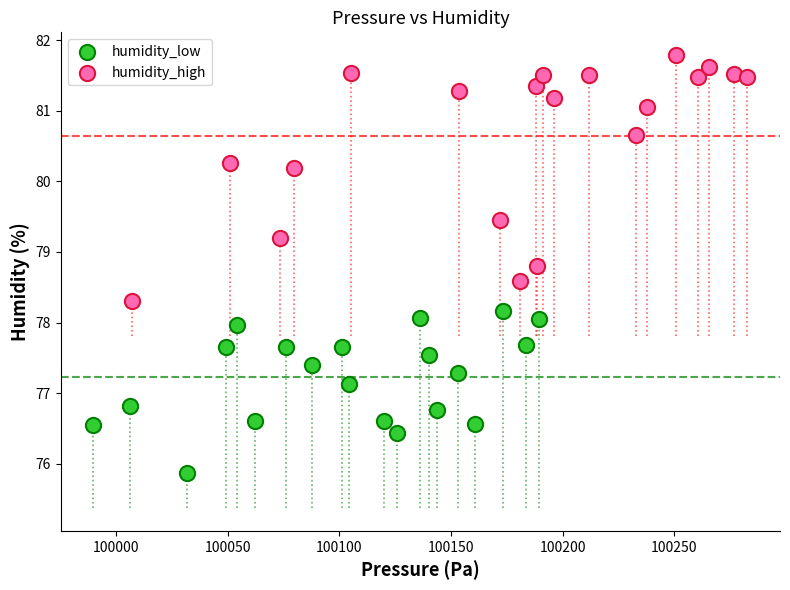

Which series has the widest spread of Y values?

humidity_high